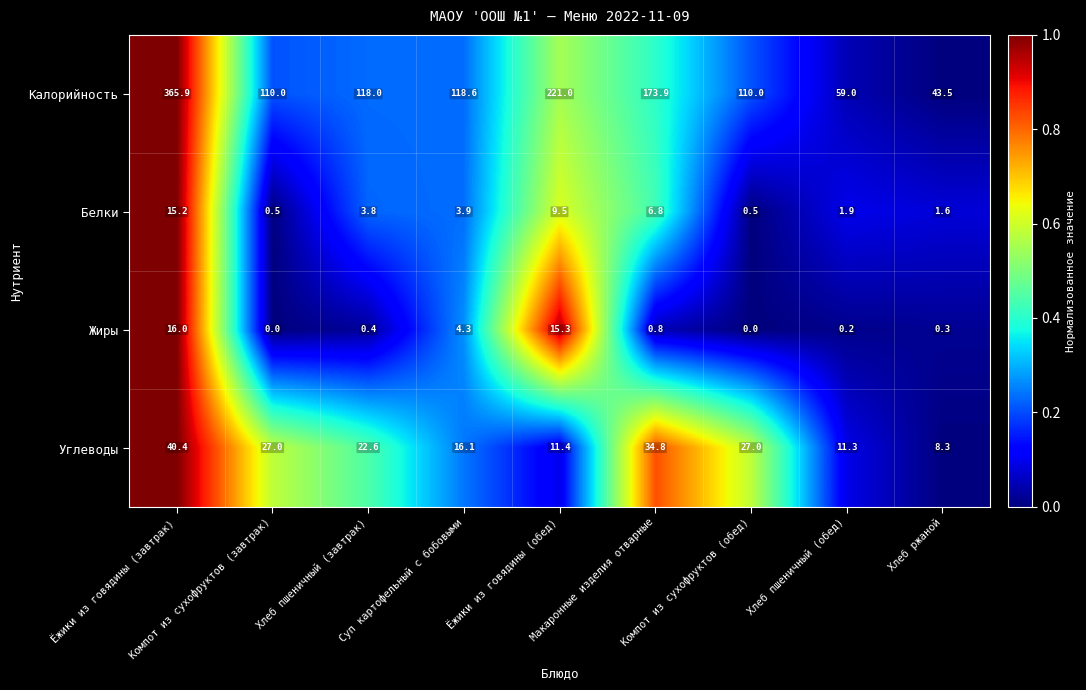

Which series has the widest spread of values?

Калорийность